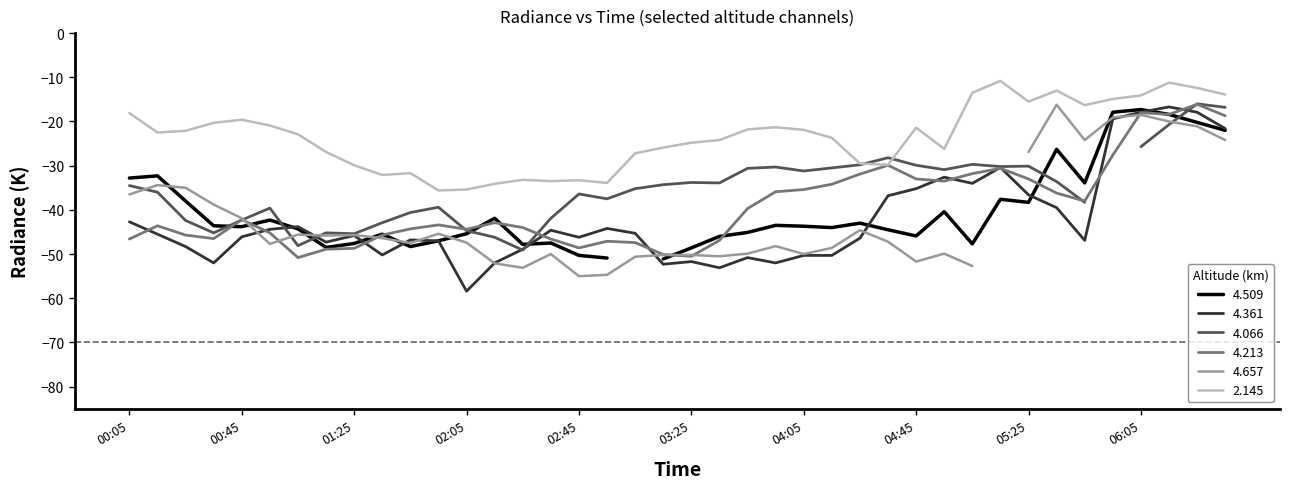

True or false: 2.145 has a value of -18.1 at 00:05.

True